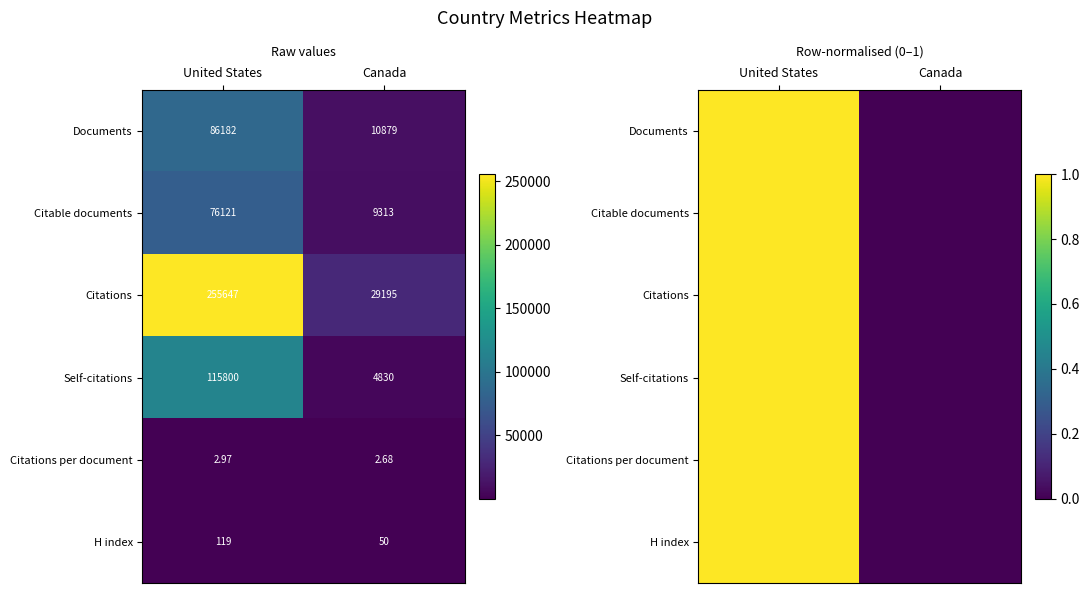

At how many categories does at least one series exceed 0?

1